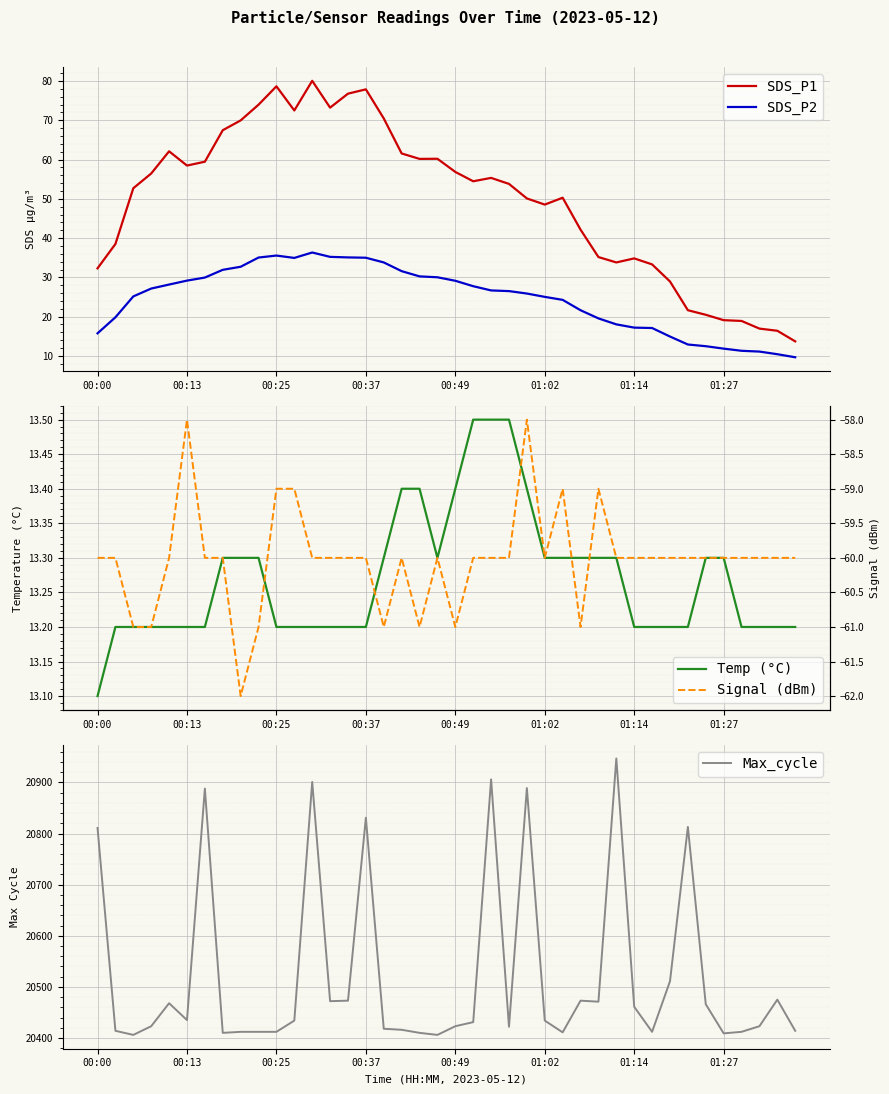

True or false: SDS_P2 and SDS_P1 intersect in this chart.

False